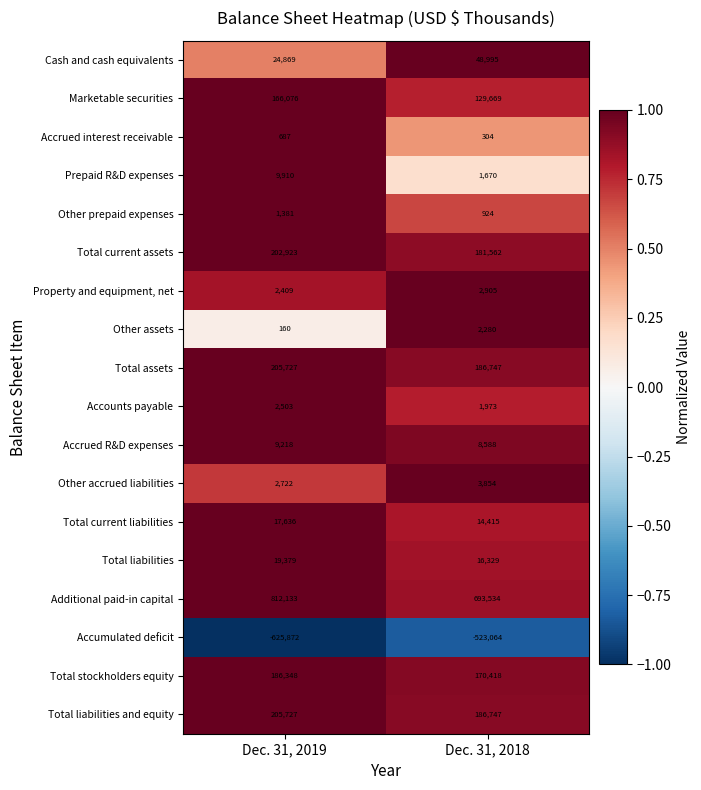

What is the spread (max minus min) of values at Dec. 31, 2018?

1216598